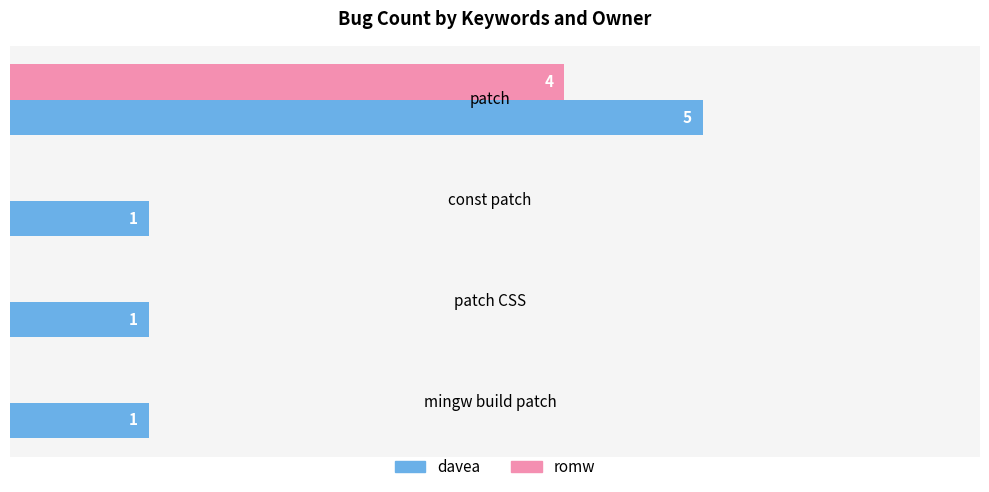

At which category is the sum across all series the highest?

patch